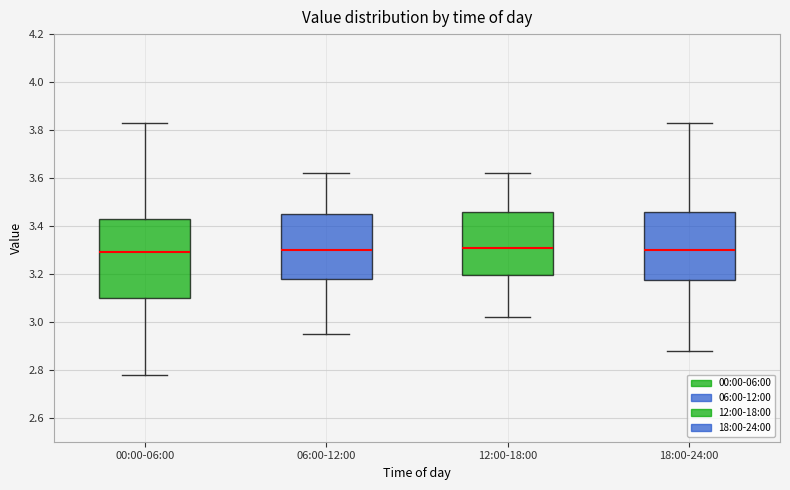

Which box is the tallest, from its lower edge to its upper edge?

00:00-06:00